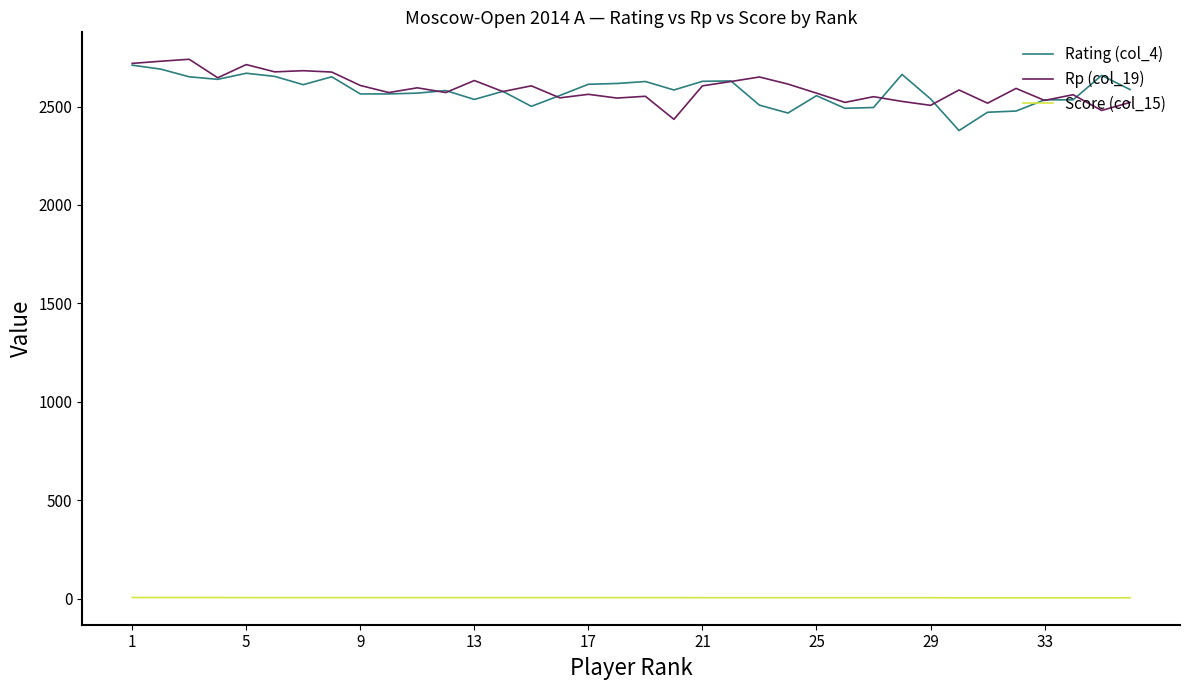

What is the maximum value shown in the chart?

2740.0